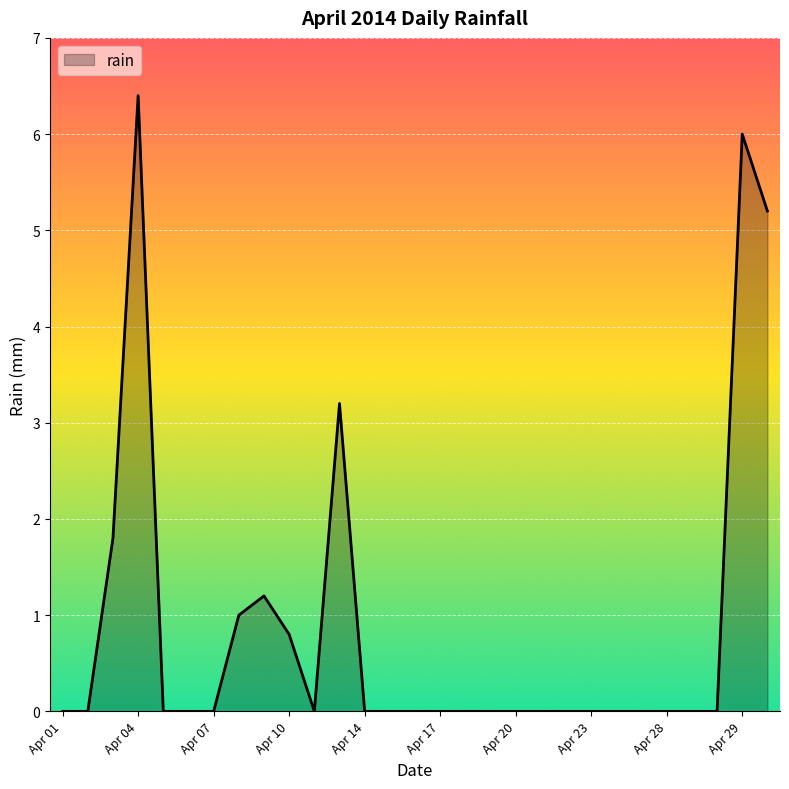

What is the greatest value displayed?

6.4